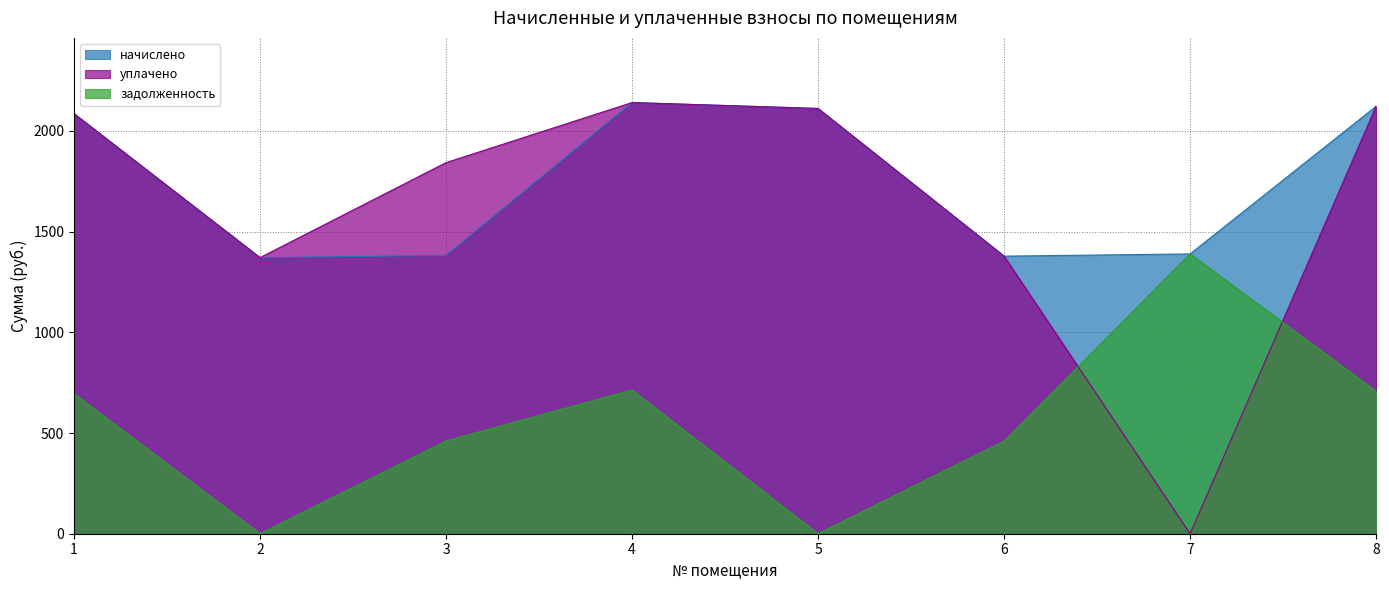

At which category is the sum across all series the highest?

4